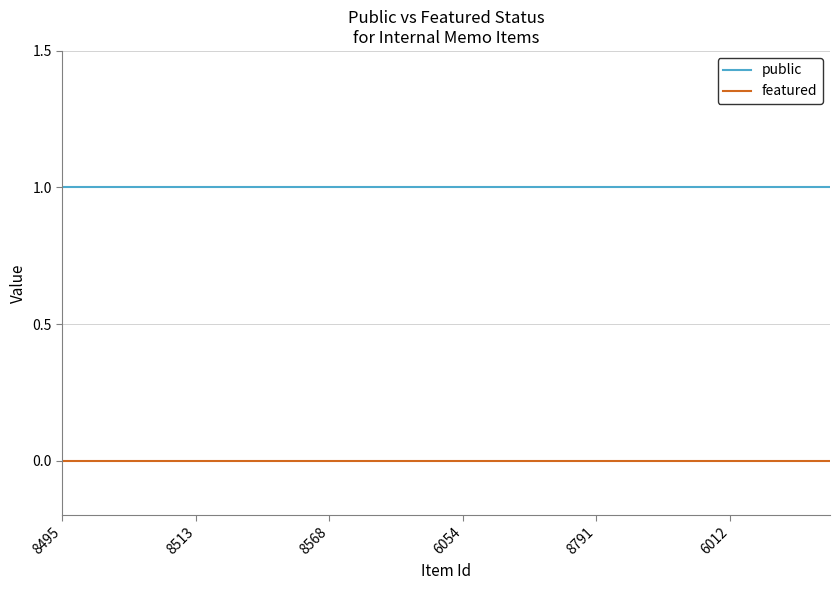

List the series in order of their peak value, lowest first.

featured, public